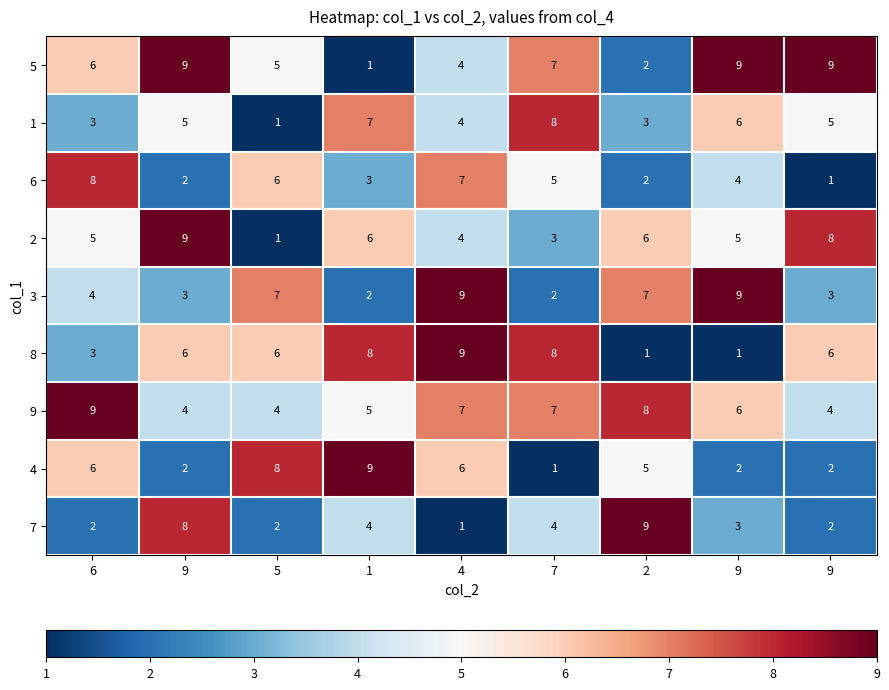

At how many categories does at least one series exceed 8?

7